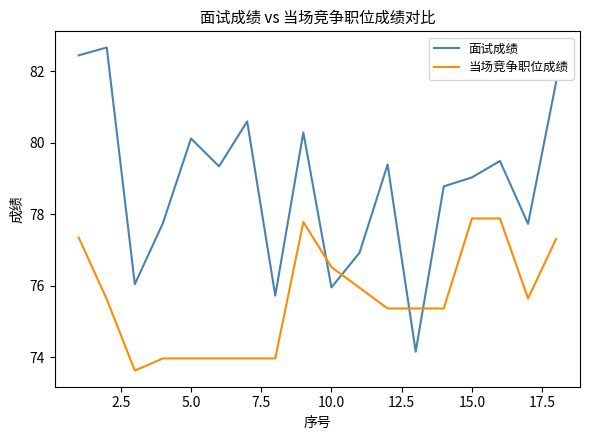

Which series has the widest spread of values?

面试成绩